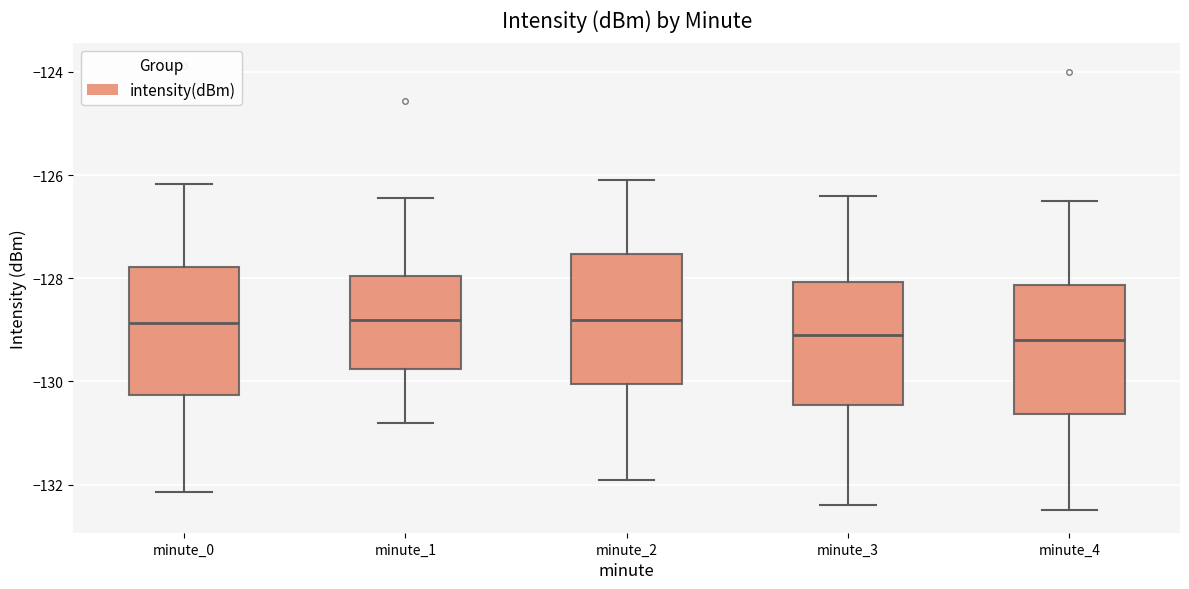

Reading left to right, transcribe this box plot: for each box, give where its median line is, the range the box spans, and where its two whiskers end, as read against the y-axis. The values are not printed on the chart, so give them approximately, as read against the axis.

minute_0: median -128.8, box -130.2 to -127.8, whiskers -132.2 to -126.2
minute_1: median -128.8, box -129.8 to -128.0, whiskers -130.8 to -126.4
minute_2: median -128.8, box -130.0 to -127.6, whiskers -131.8 to -126.0
minute_3: median -129.0, box -130.4 to -128.0, whiskers -132.4 to -126.4
minute_4: median -129.2, box -130.6 to -128.2, whiskers -132.4 to -126.4